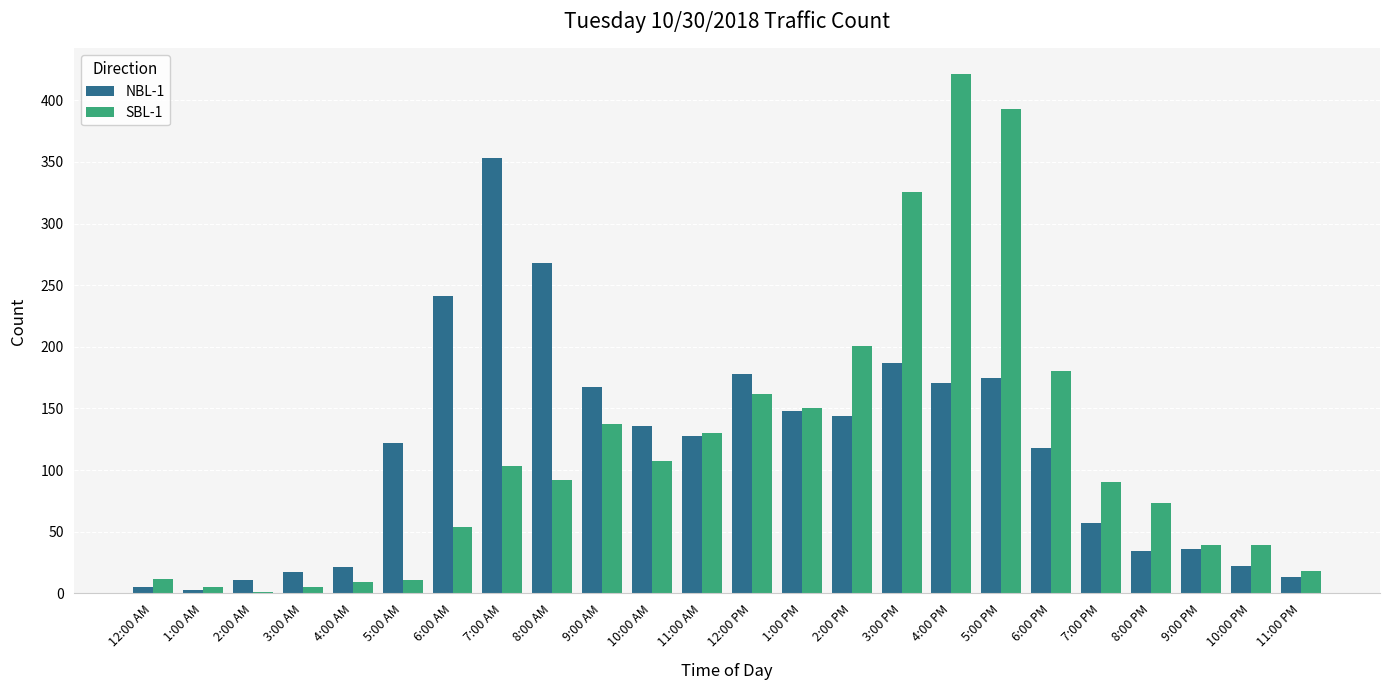

Is it true that SBL-1 equals 18 at 11:00 PM?

True